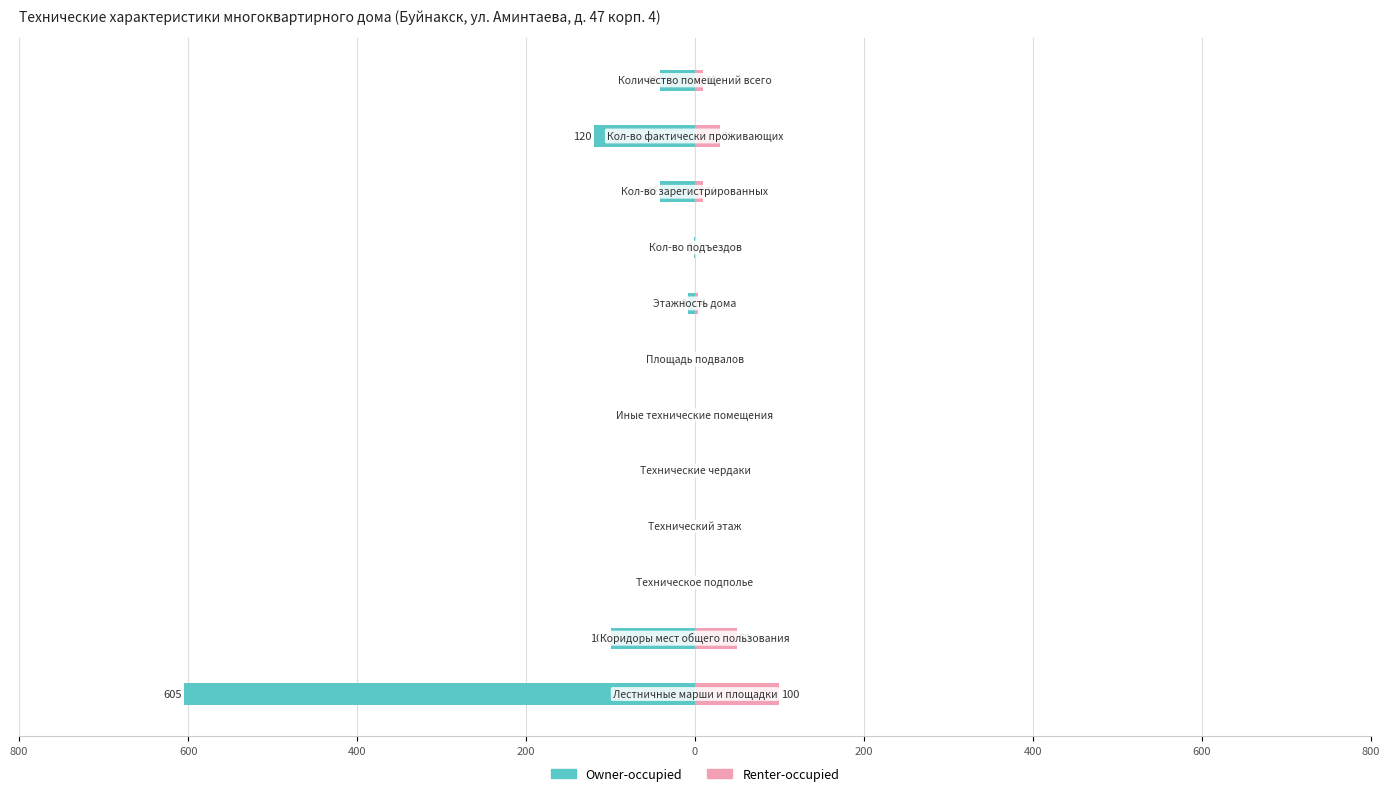

How many values in the Renter-occupied series exceed 4?

5